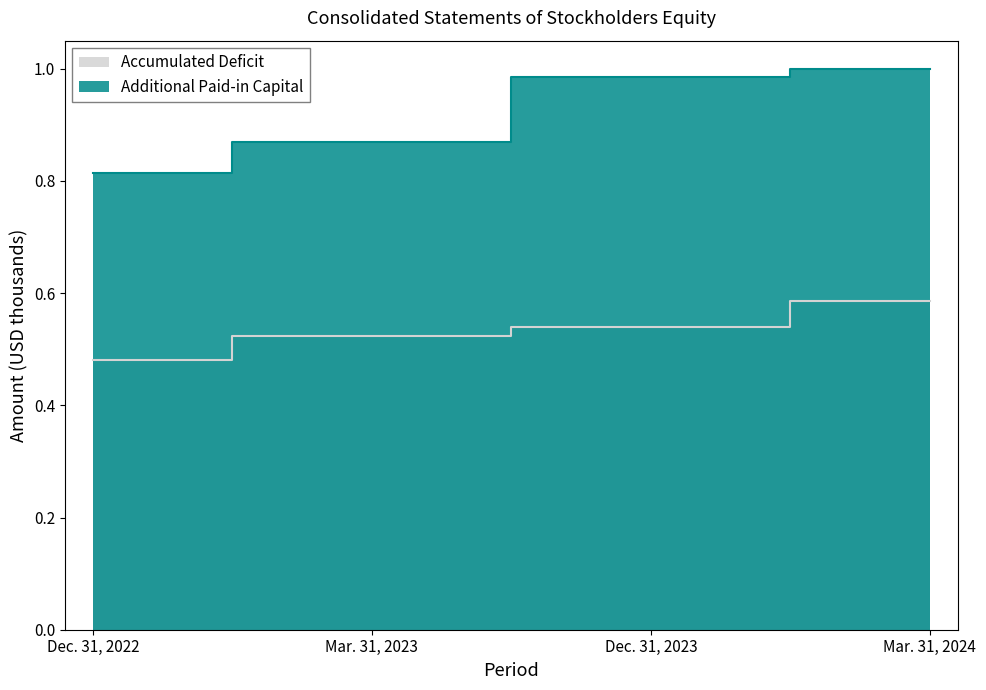

How many lines are shown in the chart?

2